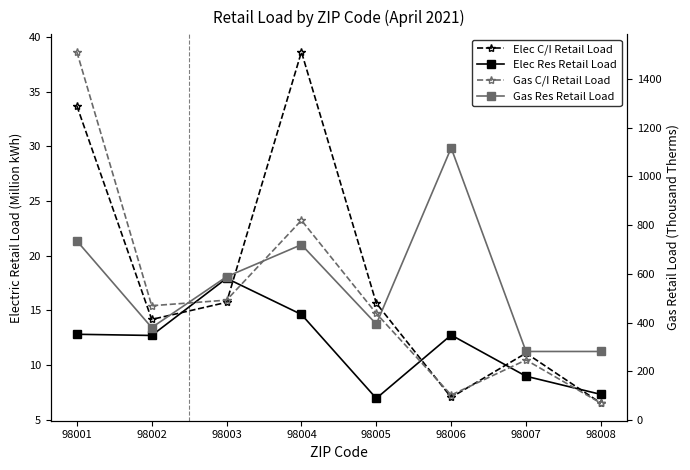

What is the difference between the Elec Res Retail Load values at 98005 and 98007?

2.0